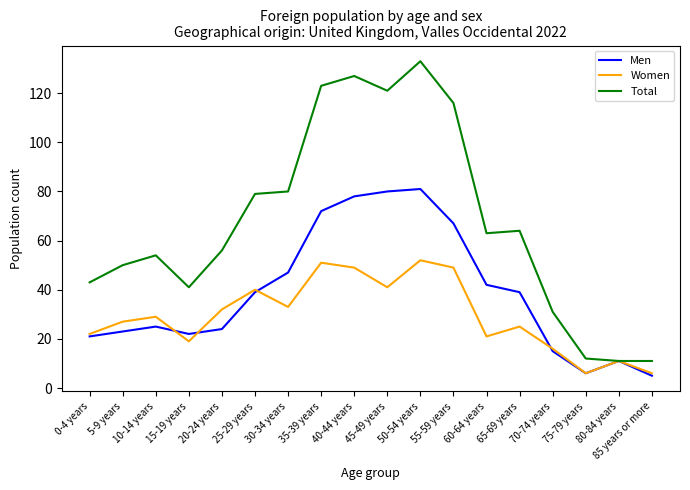

How many categories are shown in the chart?

18